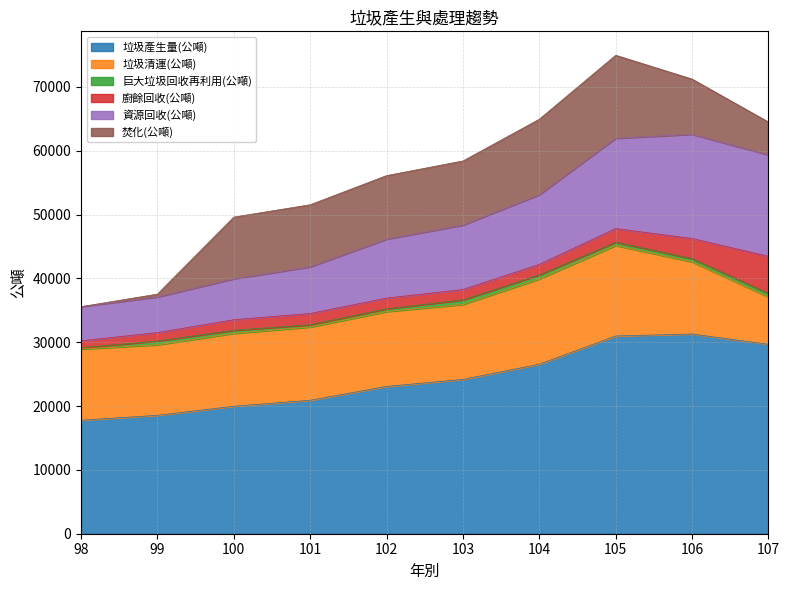

At which label does 資源回收(公噸) first exceed 10099?

104